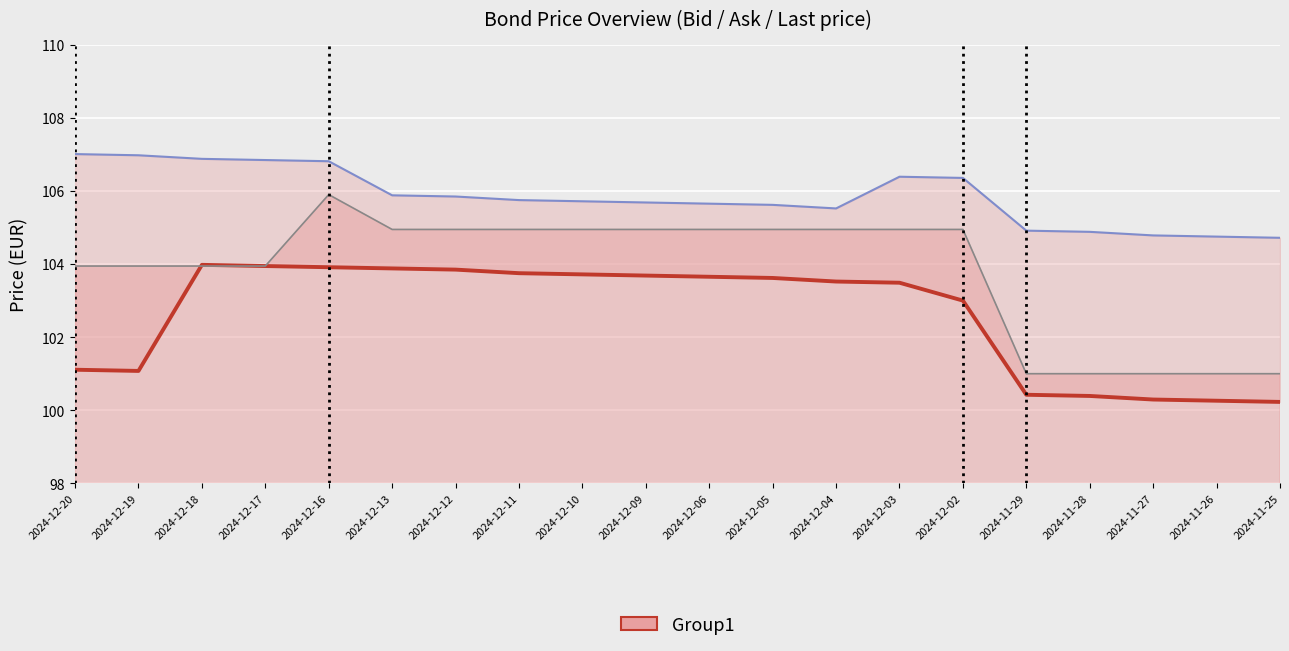

What is the difference between the maximum and second lowest values in the Last price series?

4.9